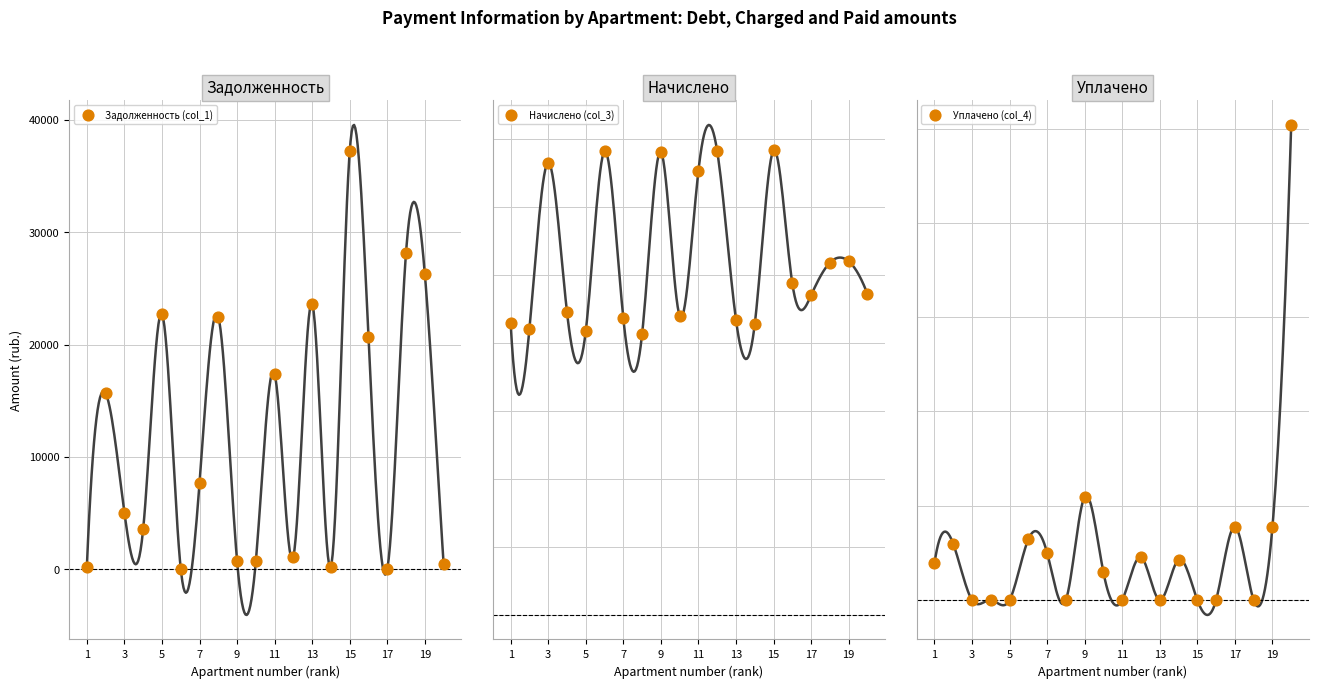

Is the value of Уплачено (col_4) at 19 greater than the value of Начислено (col_3) at 18?

No